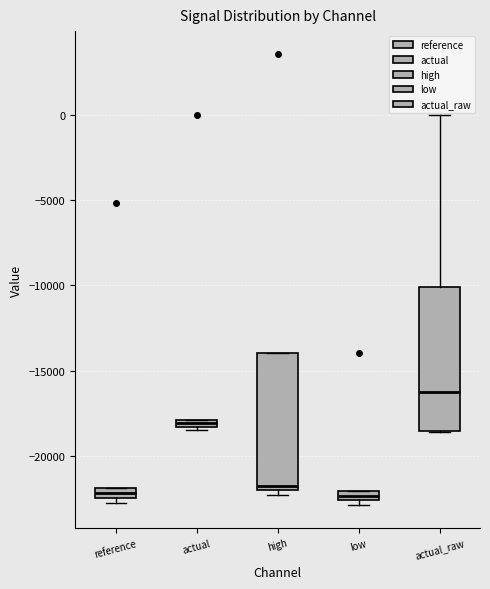

Where is the upper edge of the box for actual on the y-axis? The values are not printed on the chart, so give them approximately, as read against the axis.

-18000